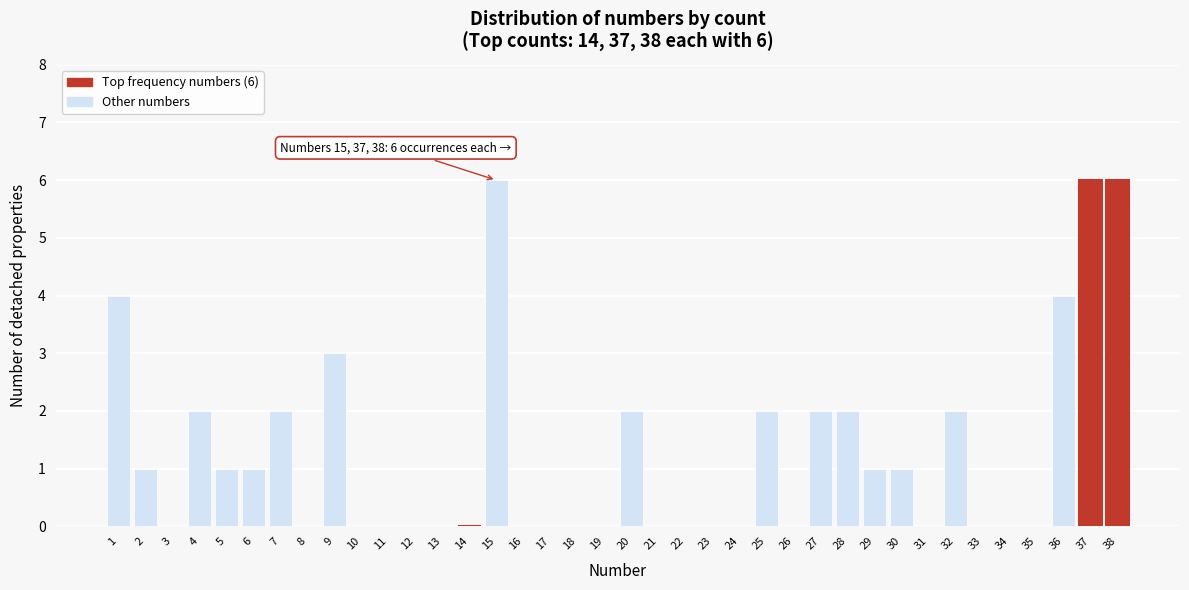

What is the sum of all values?

48